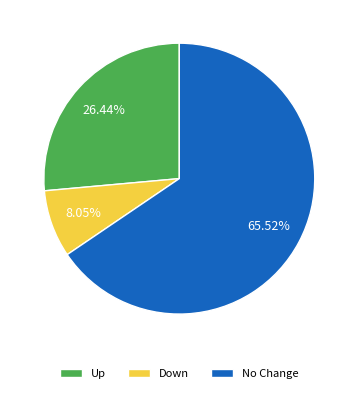

Count the number of slices in the pie.

3